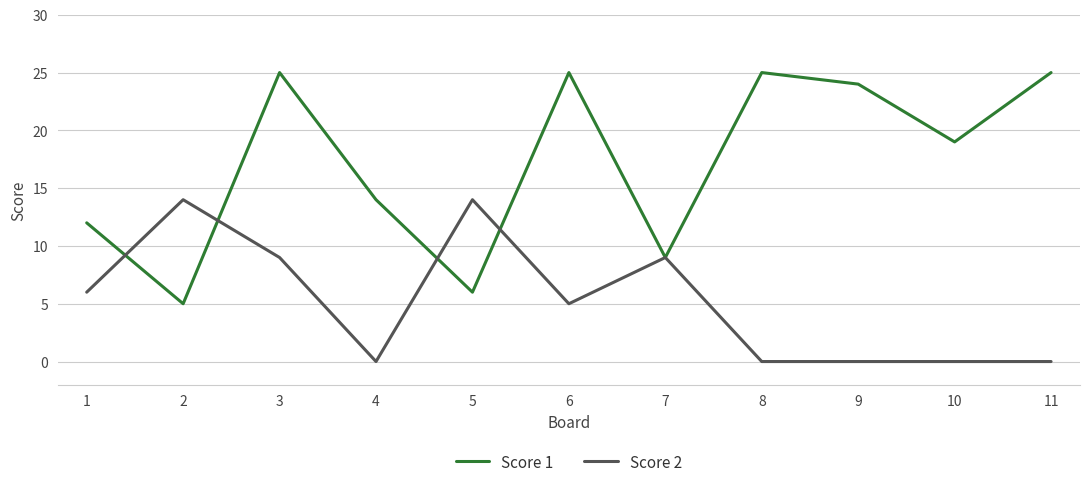

Which series changed the most between 8 and 10?

Score 1